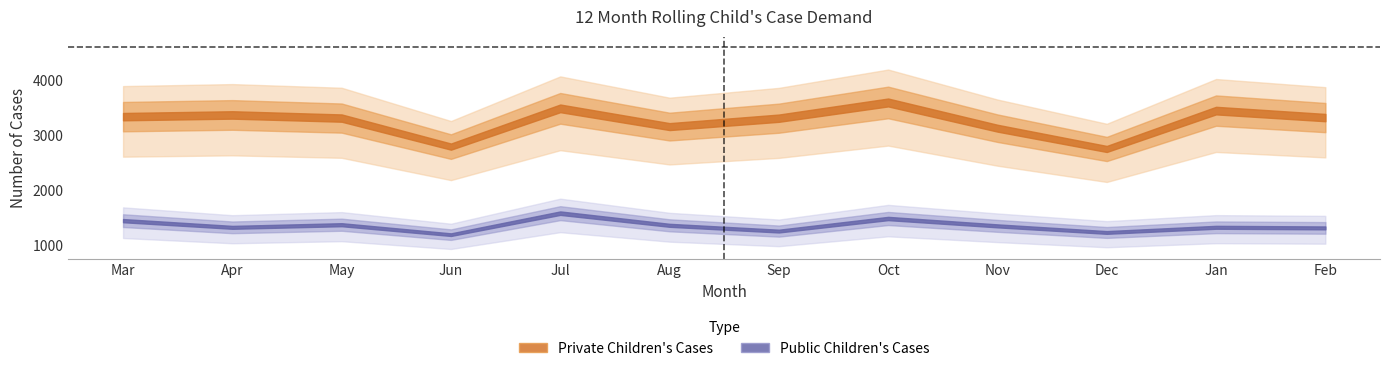

What is the lowest value of the Private Children's Cases series?

2754